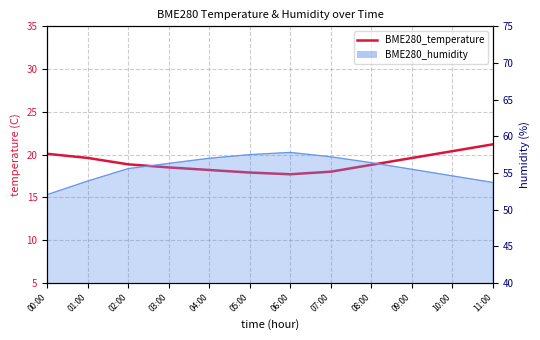

Rank the categories by value from lowest to highest.

06:00, 05:00, 07:00, 04:00, 03:00, 08:00, 02:00, 09:00, 01:00, 00:00, 10:00, 11:00